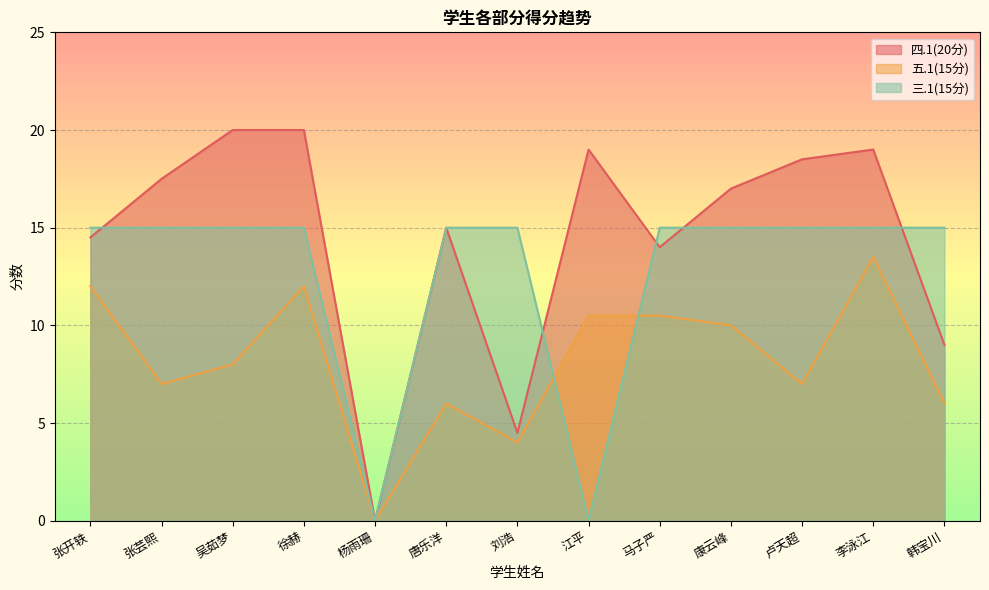

True or false: 四.1(20分) has a value of 8.2 at 杨雨珊.

False